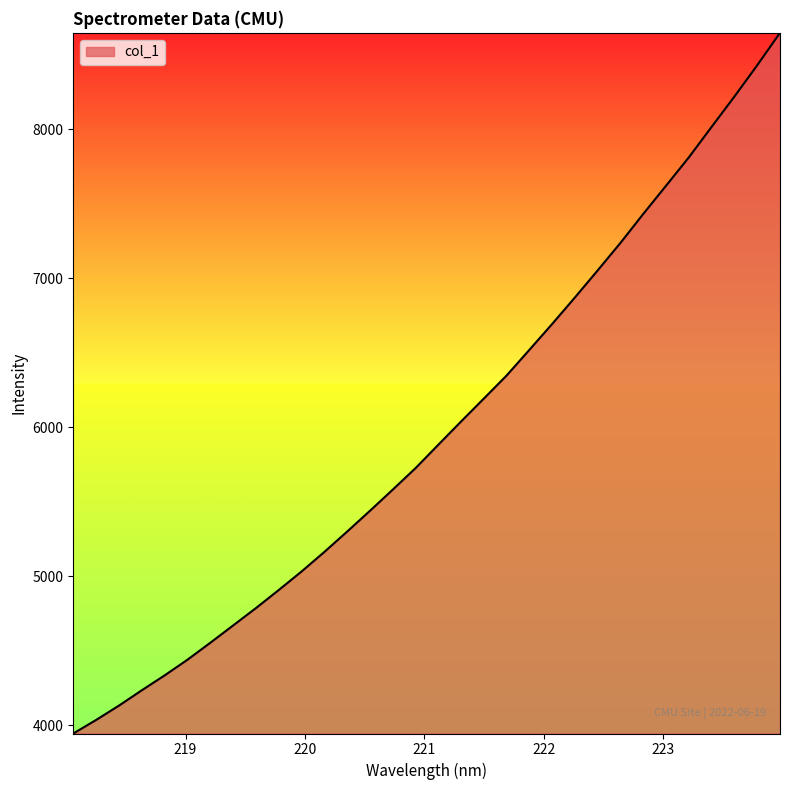

What is the minimum value shown in the chart?

3945.3